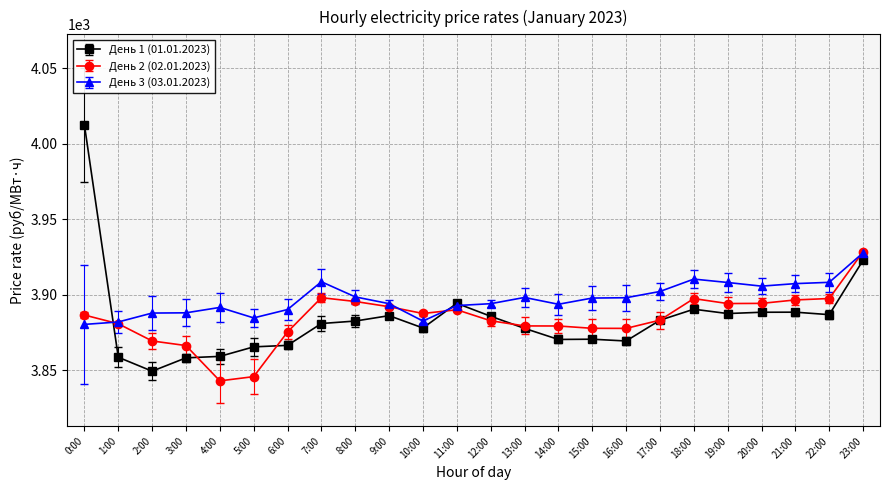

Is the value of День 3 (03.01.2023) at 21:00 greater than the value of День 2 (02.01.2023) at 0:00?

Yes